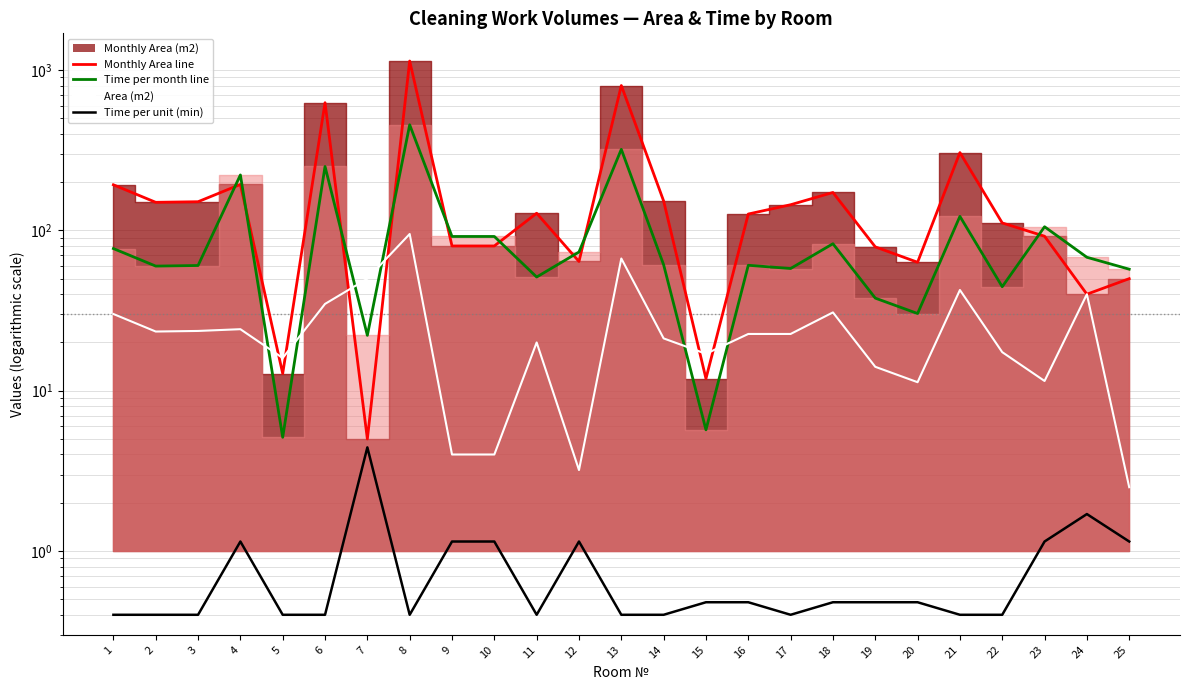

How many categories are shown in the chart?

25